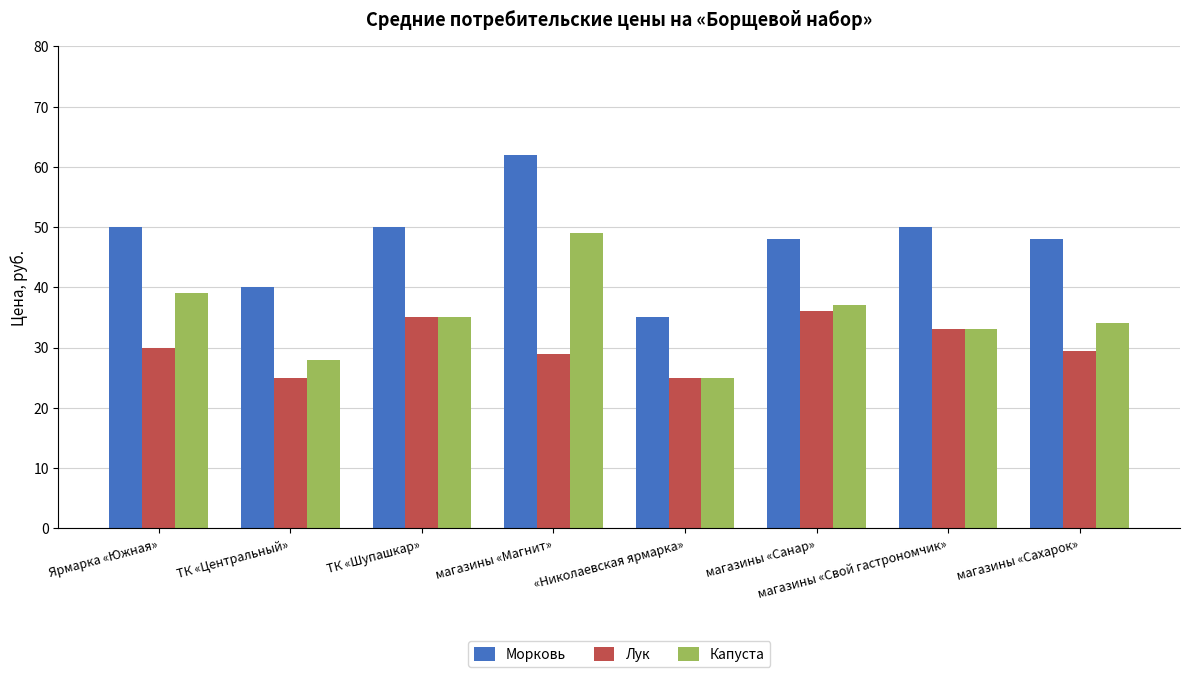

How many bars are there in each group?

3